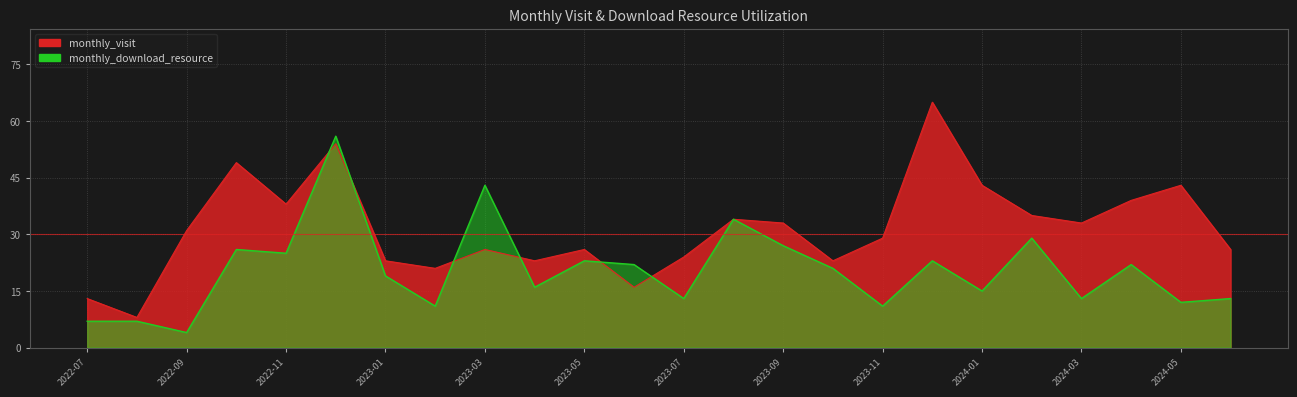

What is the difference between the maximum and minimum values in the monthly_download_resource series?

52